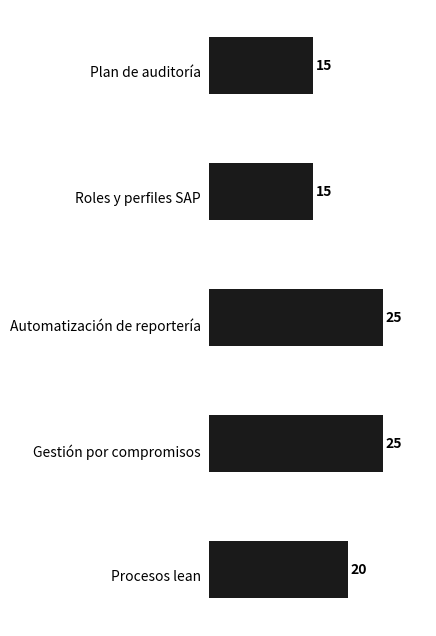

What is the smallest value displayed?

15